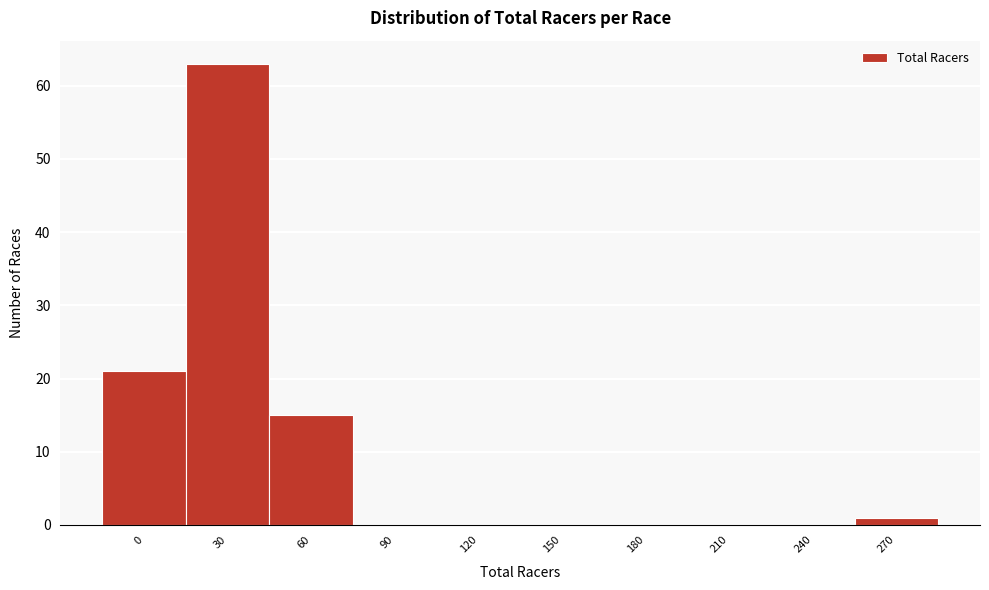

Reading right to left, what are all the values shown in this chart?

270=1	240=0	210=0	180=0	150=0	120=0	90=0	60=15	30=63	0=21